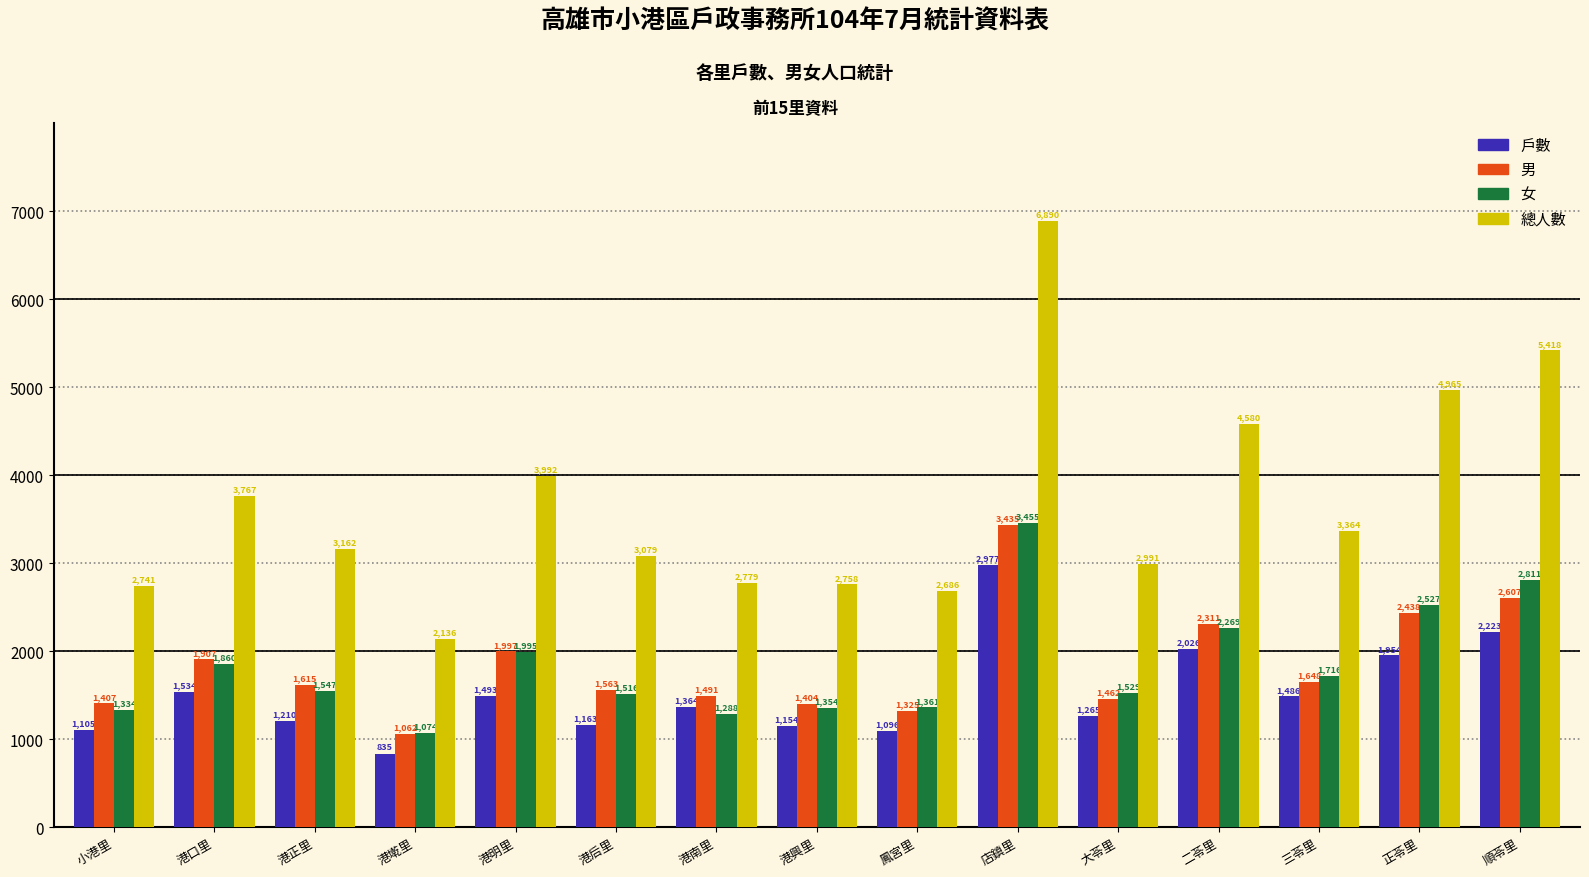

Where is 總人數 nearest to the value 4513?

二苓里